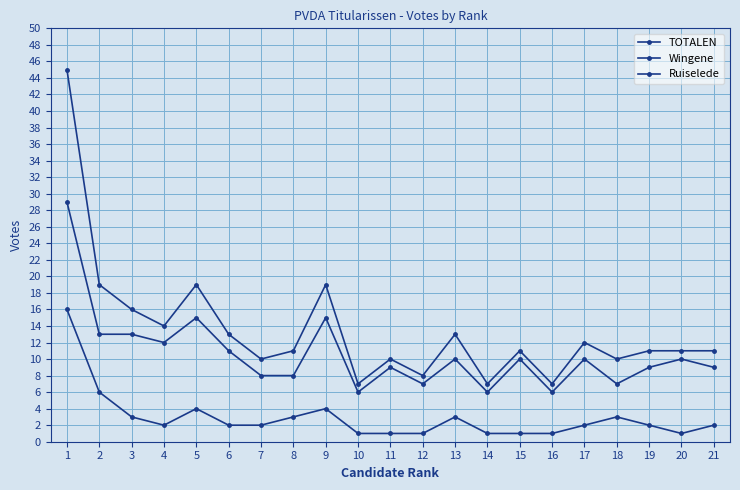

What is the value of the Ruiselede point at the 9th from the left?

4